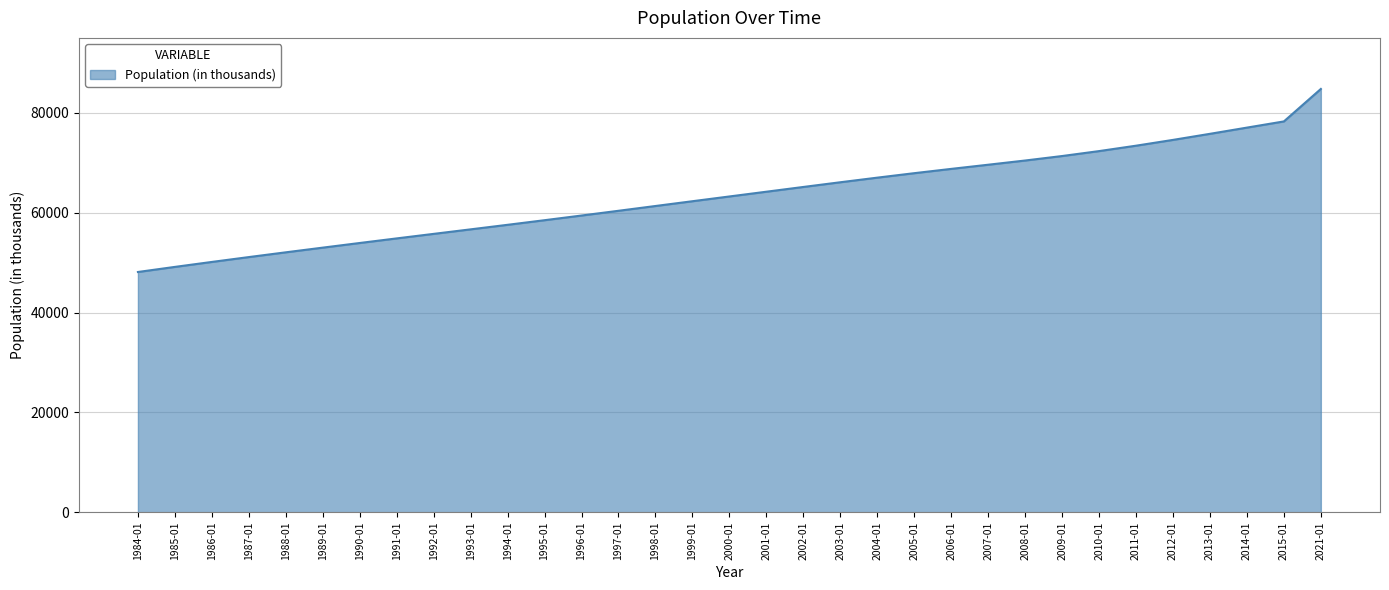

What is the maximum value shown in the chart?

84775